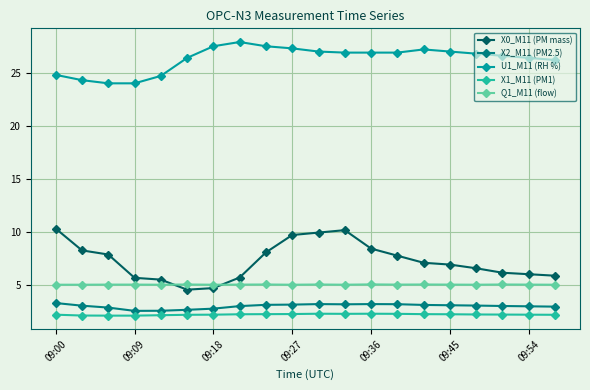

What is the value of the U1_M11 (RH %) point at the 14th from the left?

26.9